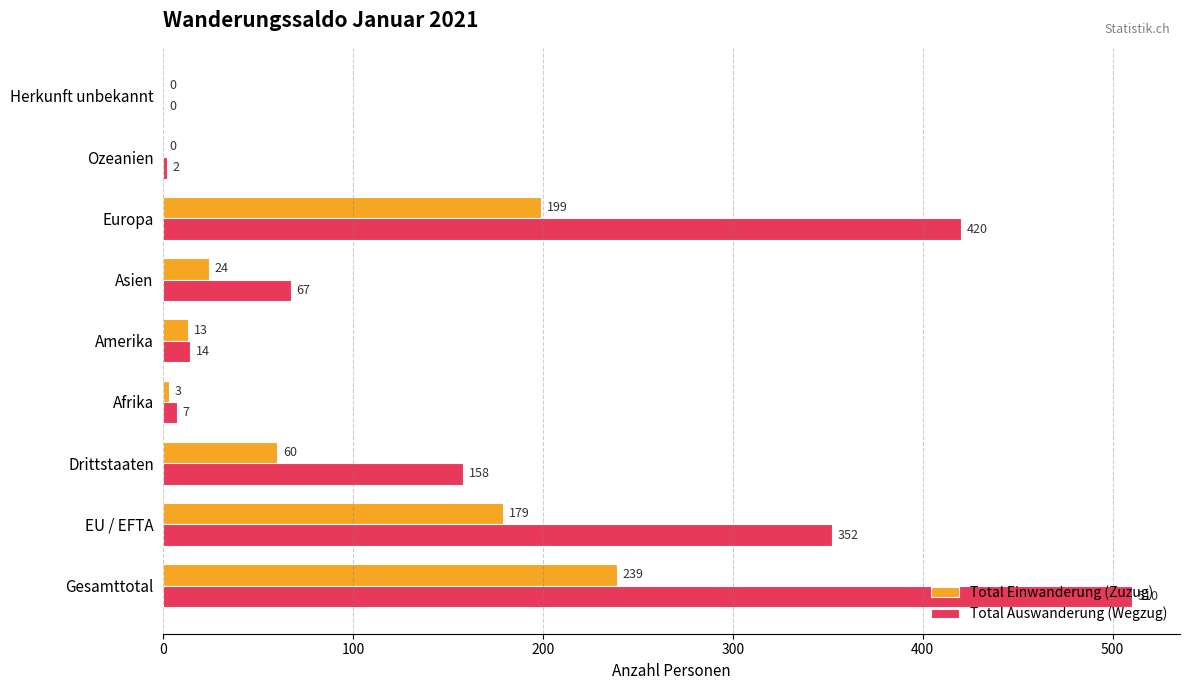

Is it true that Total Einwanderung (Zuzug) equals 179 at EU / EFTA?

True